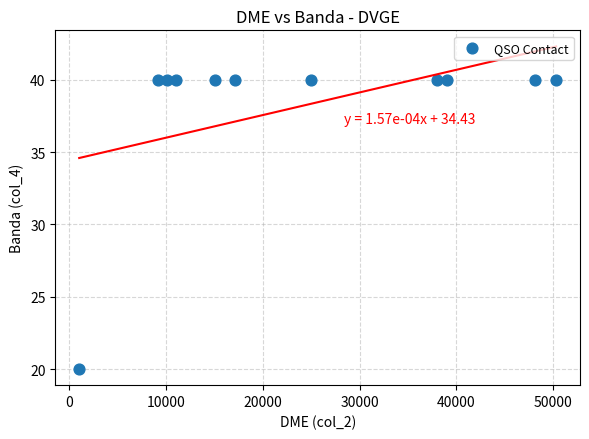

What is the average Y value?

38